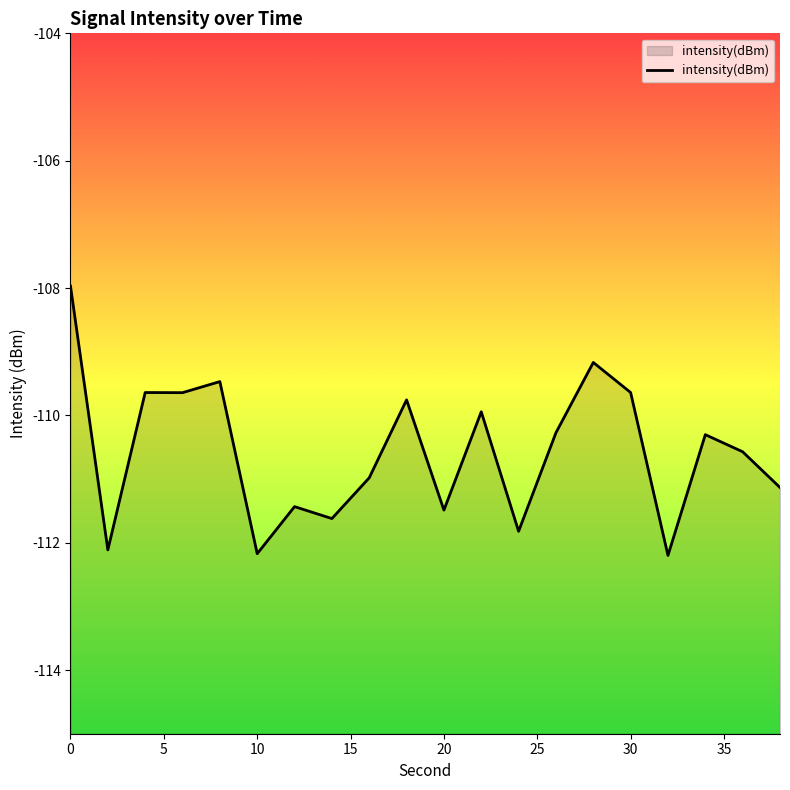

Reading left to right, extract all data points from this chart.

-108.0	-112.1	-109.6	-109.6	-109.5	-112.2	-111.4	-111.6	-111.0	-109.8	-111.5	-109.9	-111.8	-110.3	-109.2	-109.6	-112.2	-110.3	-110.6	-111.1